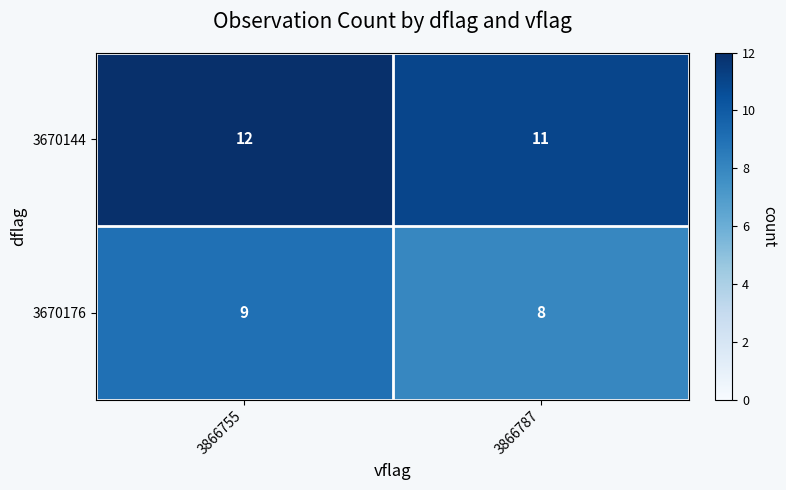

True or false: 3670176 has a value of 9 at 3866755.

True